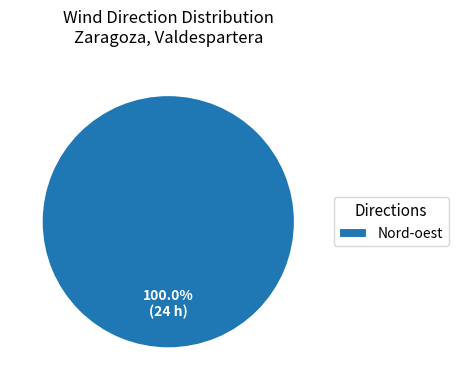

Is it true that Nord-oest is 1% of the pie?

False